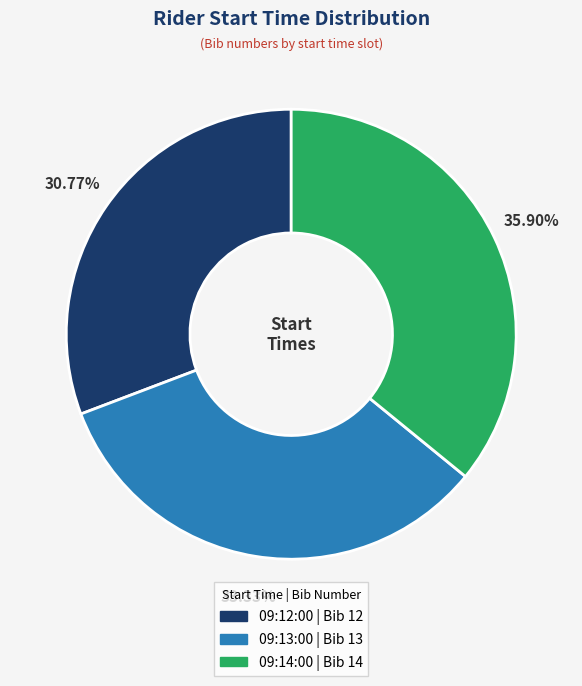

Rank the categories by value from highest to lowest.

09:14:00, 09:13:00, 09:12:00